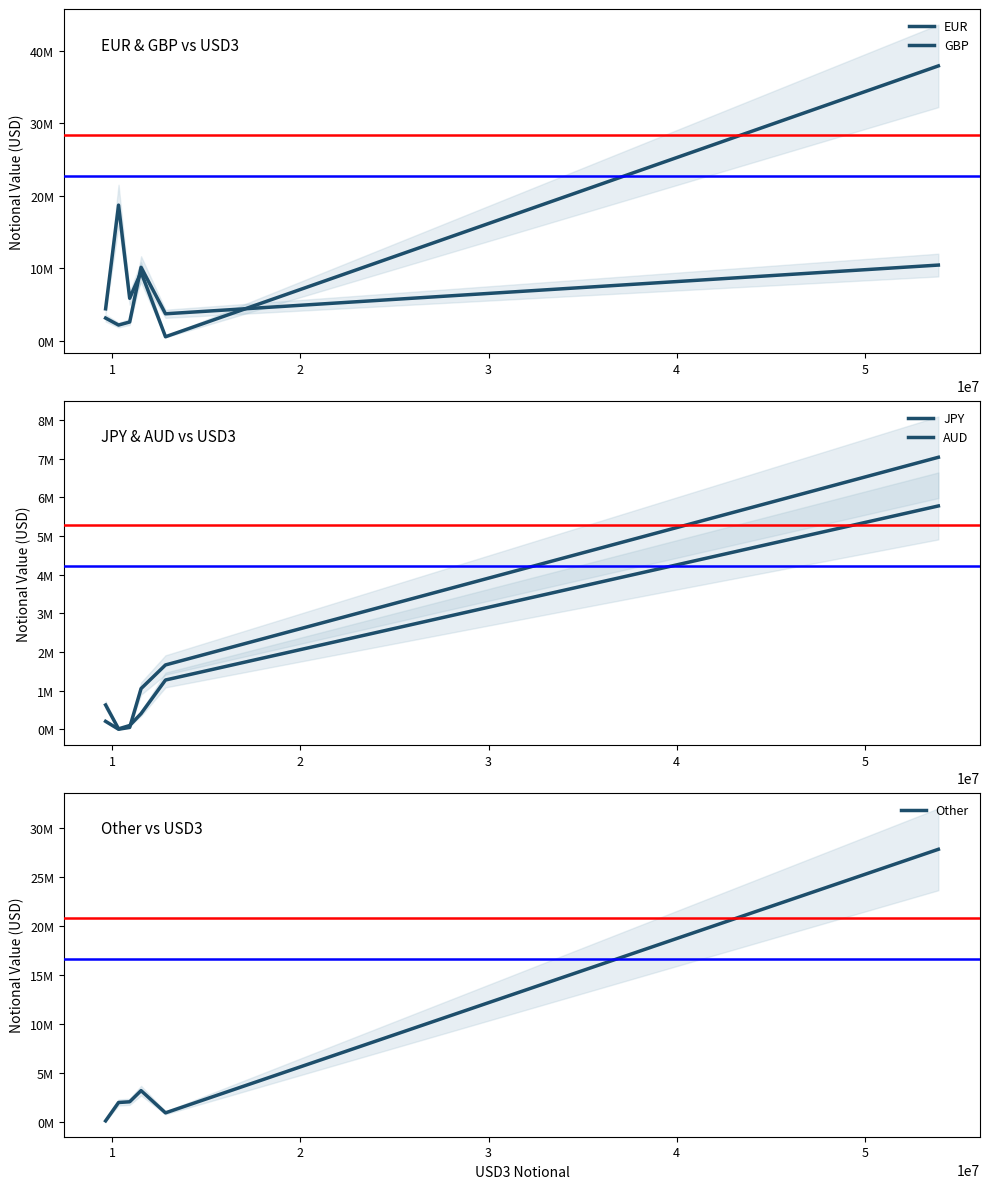

How many data points in GBP are less than 3745865?

3